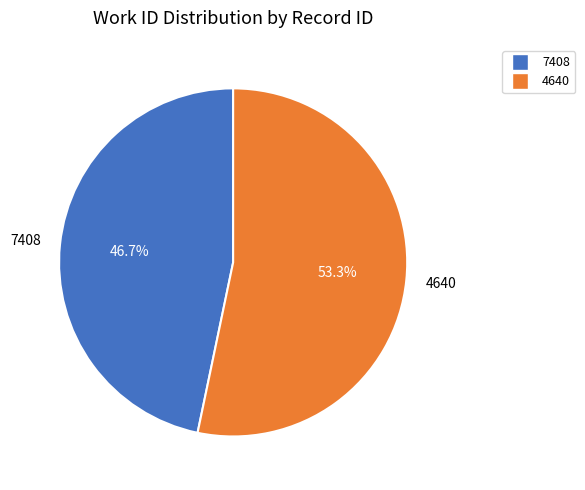

Is it true that 7408 is 47% of the pie?

True